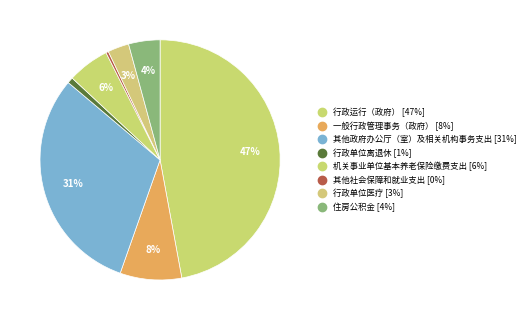

Combined, what portion of the pie is 其他政府办公厅（室）及相关机构事务支出 and 行政单位医疗?

33.6%